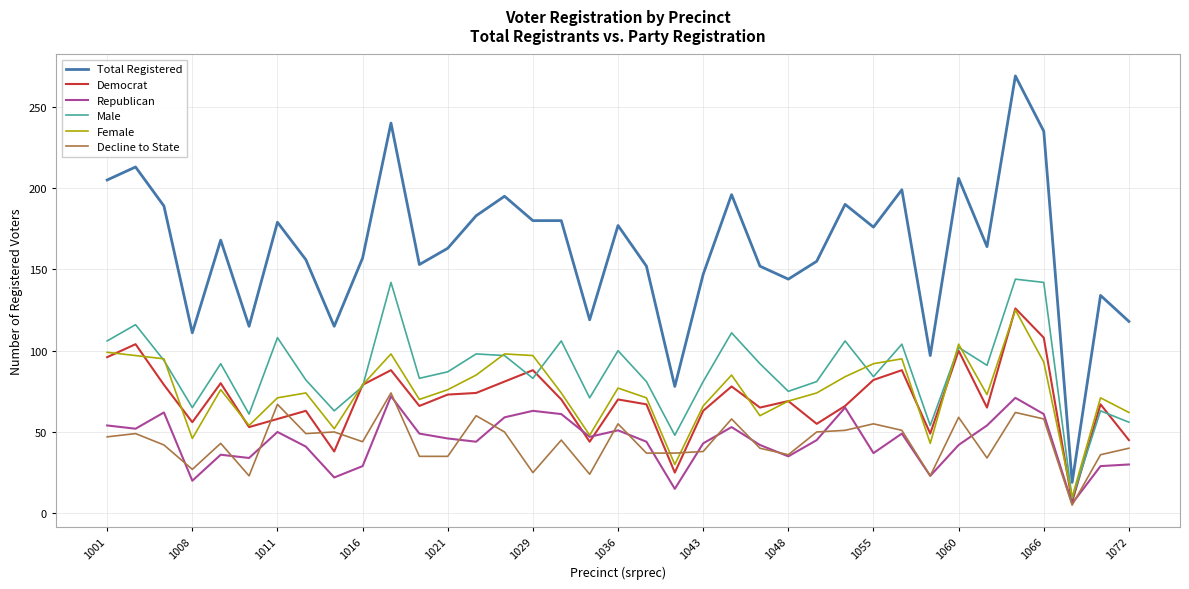

Which series has the largest total across all categories?

Total Registered